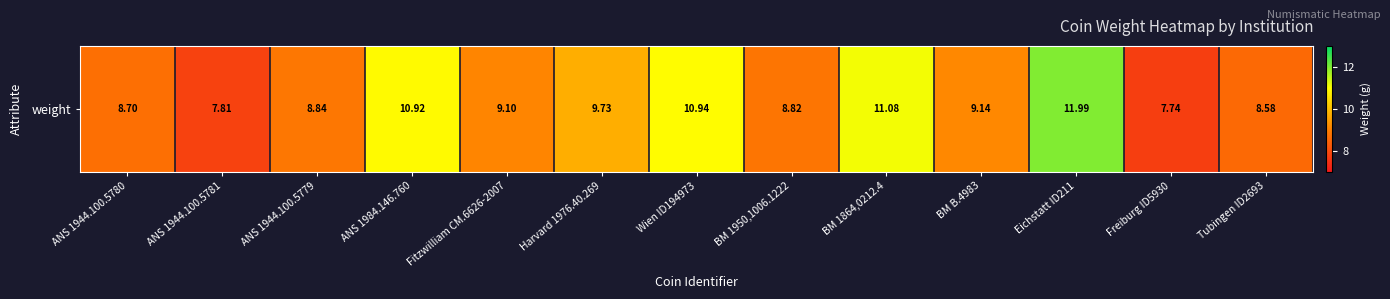

Reading left to right, extract all data points from this chart.

8.7	7.8	8.8	10.9	9.1	9.7	10.9	8.8	11.1	9.1	12.0	7.7	8.6